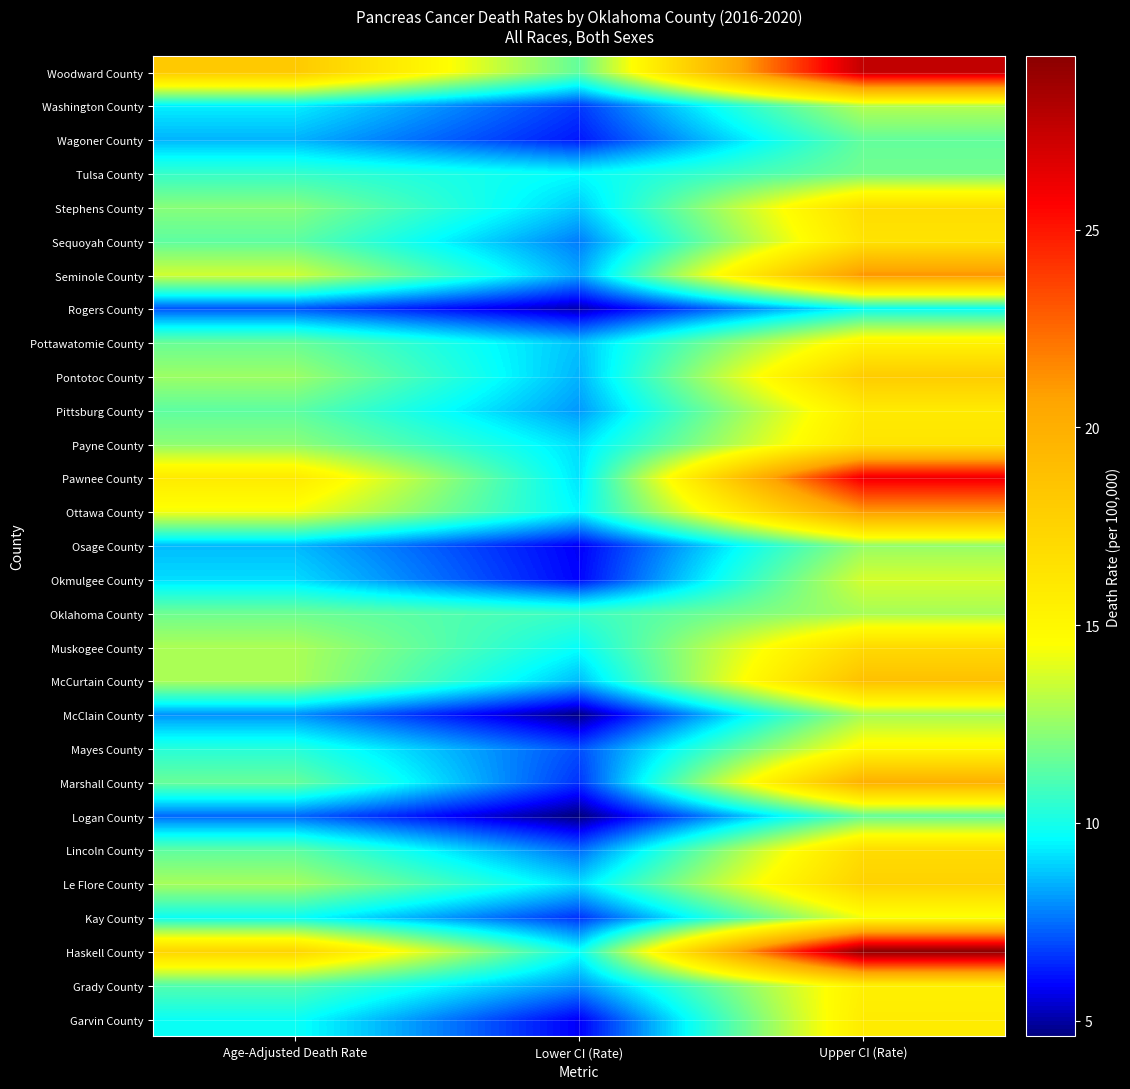

What is the difference between the highest and lowest values at Age-Adjusted Death Rate?

11.1